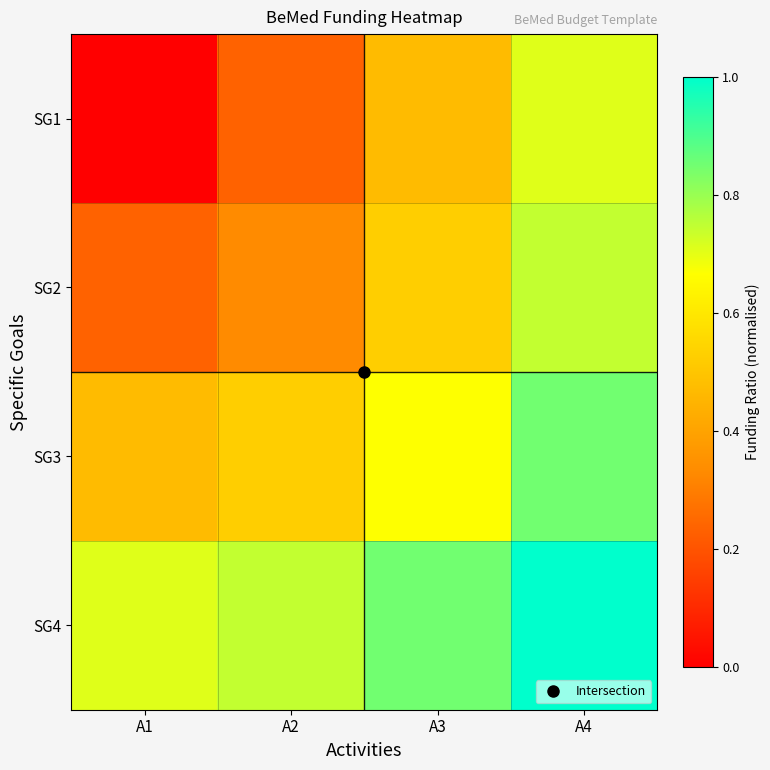

Which series has the largest total across all categories?

SG4